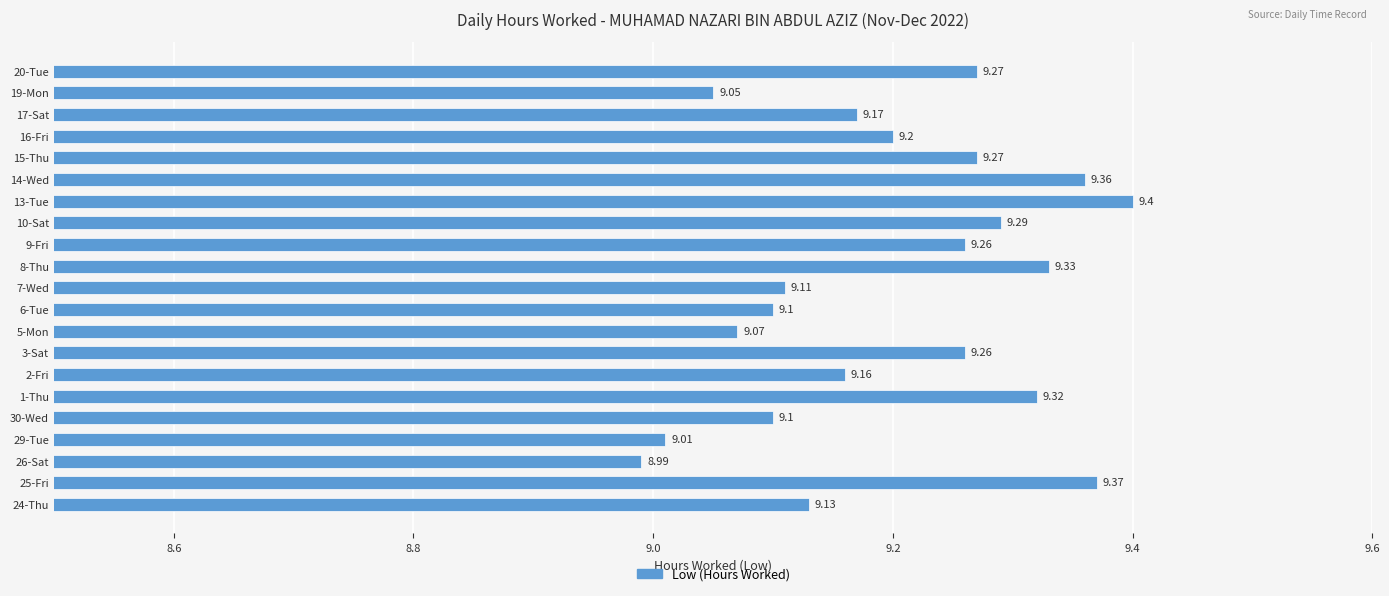

Which has a higher value, 3-Sat or 8-Thu?

8-Thu